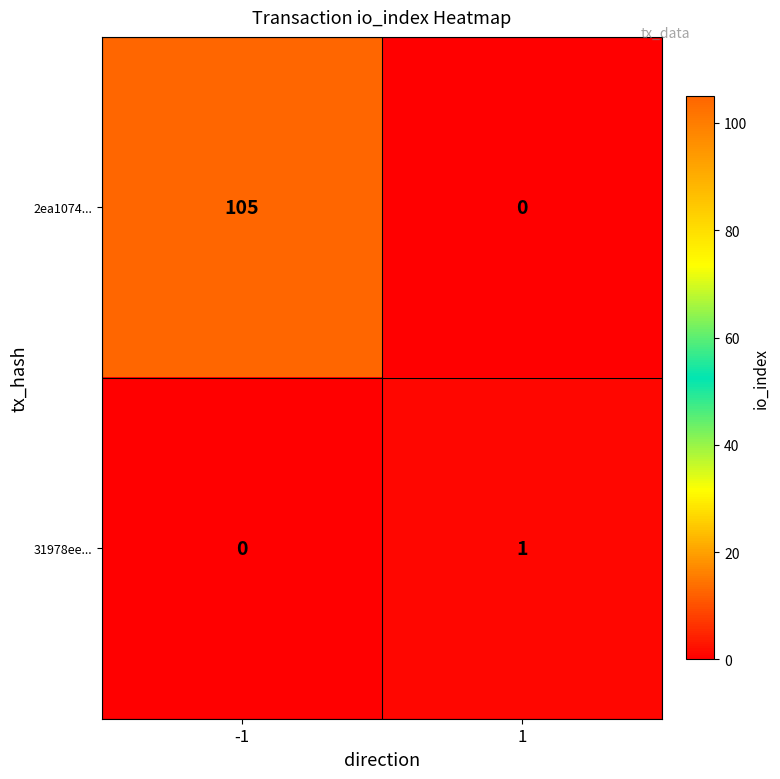

Reading left to right, what are all the values shown in this chart?

2ea1074...: 105	0
31978ee...: 0	1